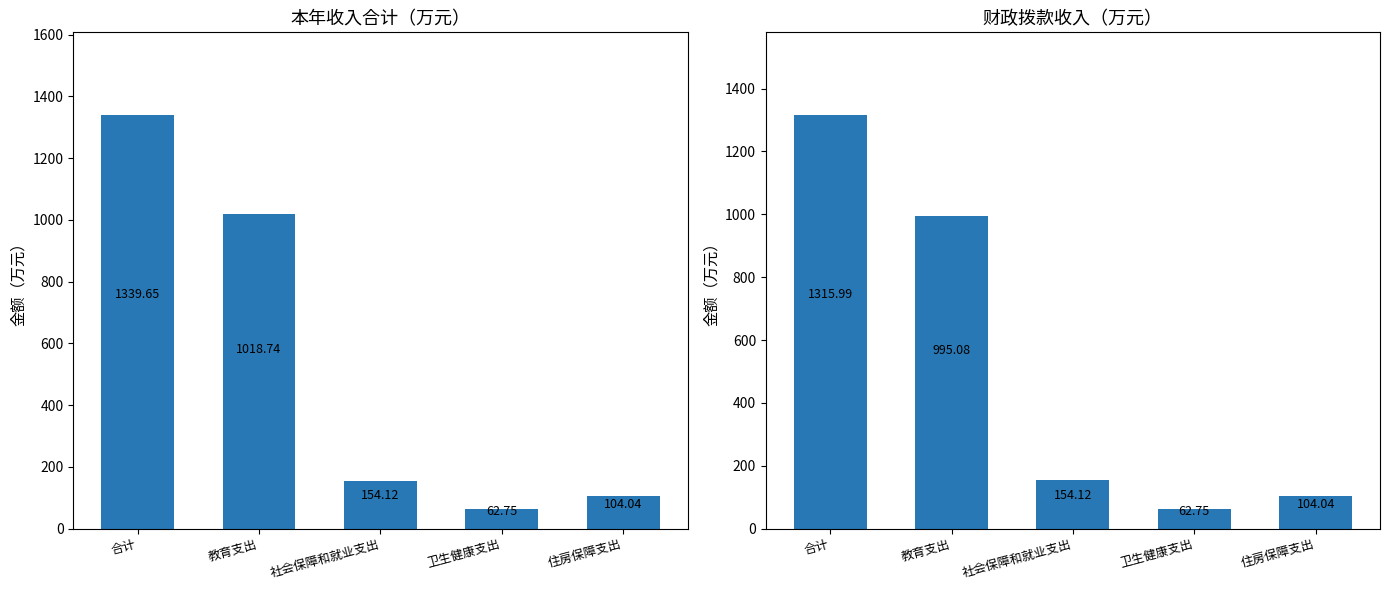

What is the greatest value displayed?

1339.7